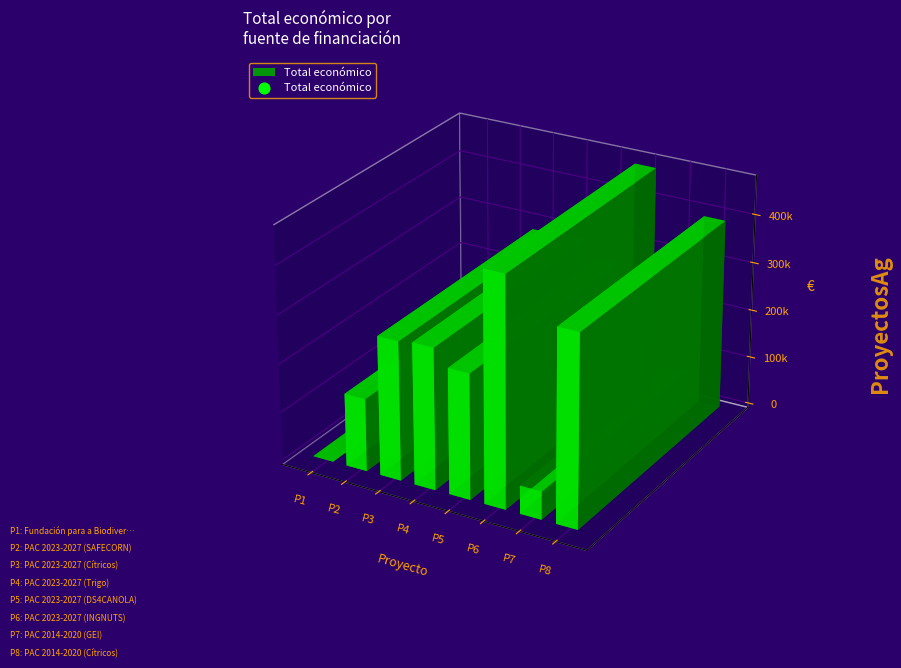

What is the change in value from Fundación para a Biodiversidade to PAC 2023-2027 (DS4CANOLA)?

+257816